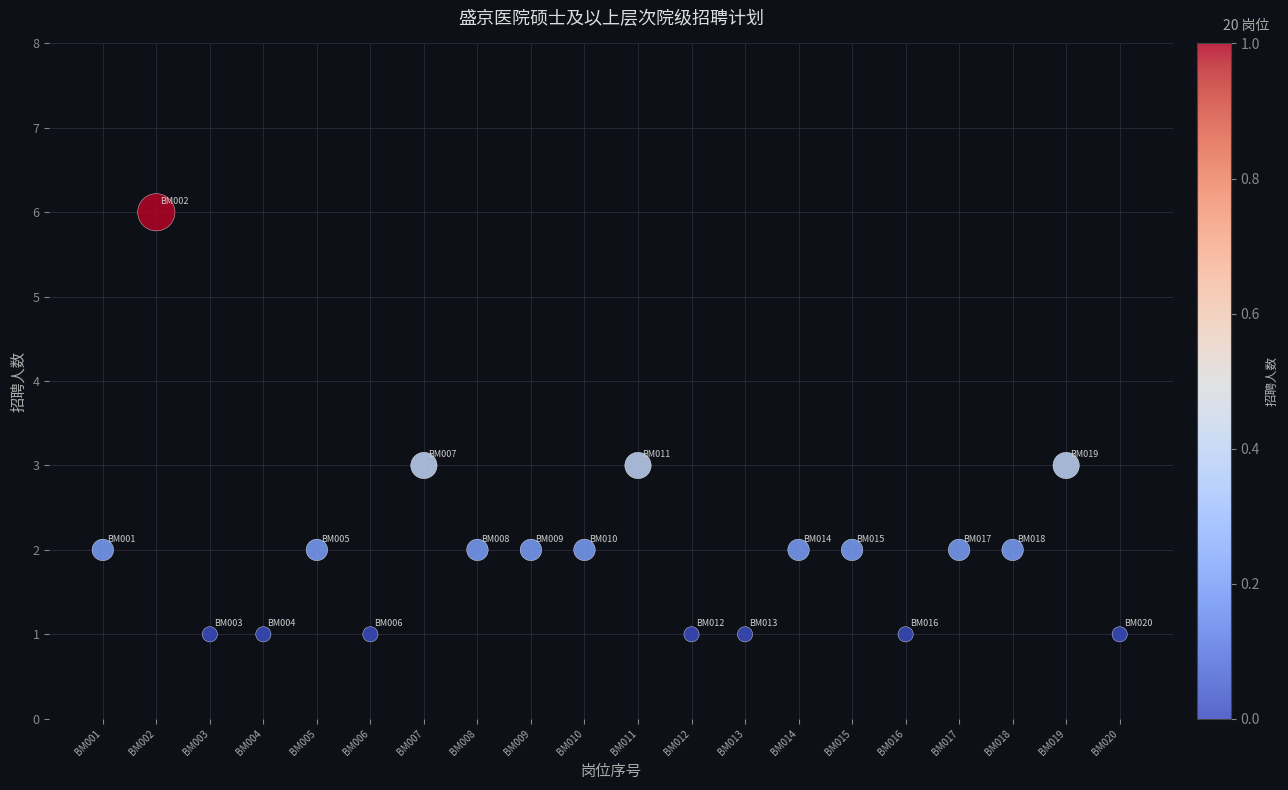

List the coordinates of all points as (Y, X) pairs, reading left to right.

(2, 1)  (6, 2)  (1, 3)  (1, 4)  (2, 5)  (1, 6)  (3, 7)  (2, 8)  (2, 9)  (2, 10)  (3, 11)  (1, 12)  (1, 13)  (2, 14)  (2, 15)  (1, 16)  (2, 17)  (2, 18)  (3, 19)  (1, 20)